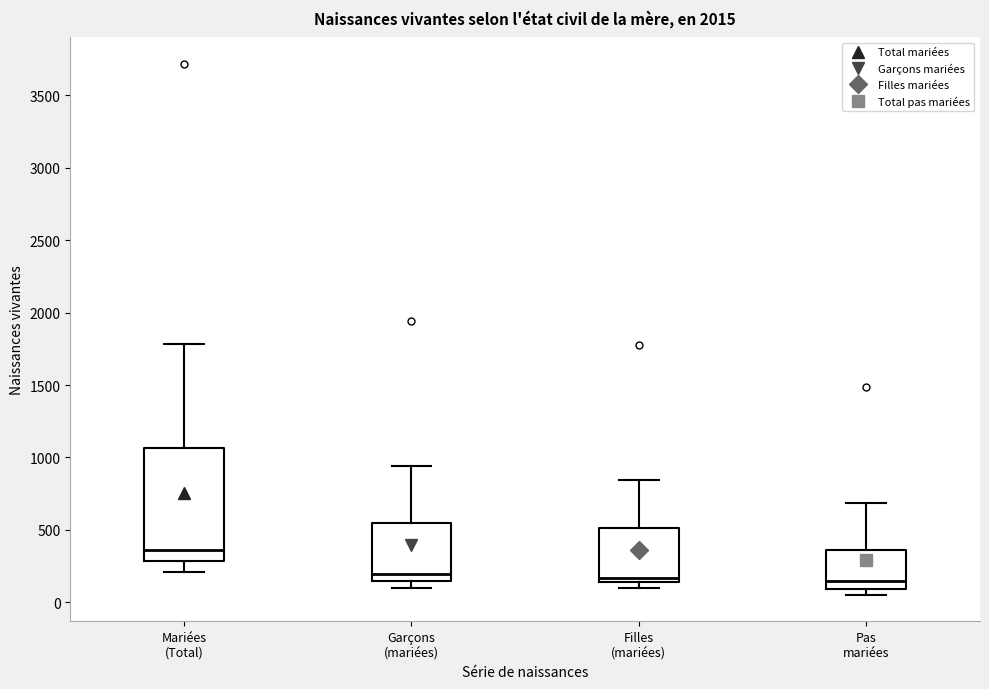

Reading left to right, transcribe this box plot: for each box, give where its median line is, the range the box spans, and where its two whiskers end, as read against the y-axis. The values are not printed on the chart, so give them approximately, as read against the axis.

Mariées (Total): median 350, box 300 to 1050, whiskers 200 to 1800
Garçons (mariées): median 200, box 150 to 550, whiskers 100 to 950
Filles (mariées): median 150 (just above the box's lower edge), box 150 to 500, whiskers 100 to 850
Pas mariées: median 150, box 100 to 350, whiskers 50 to 700